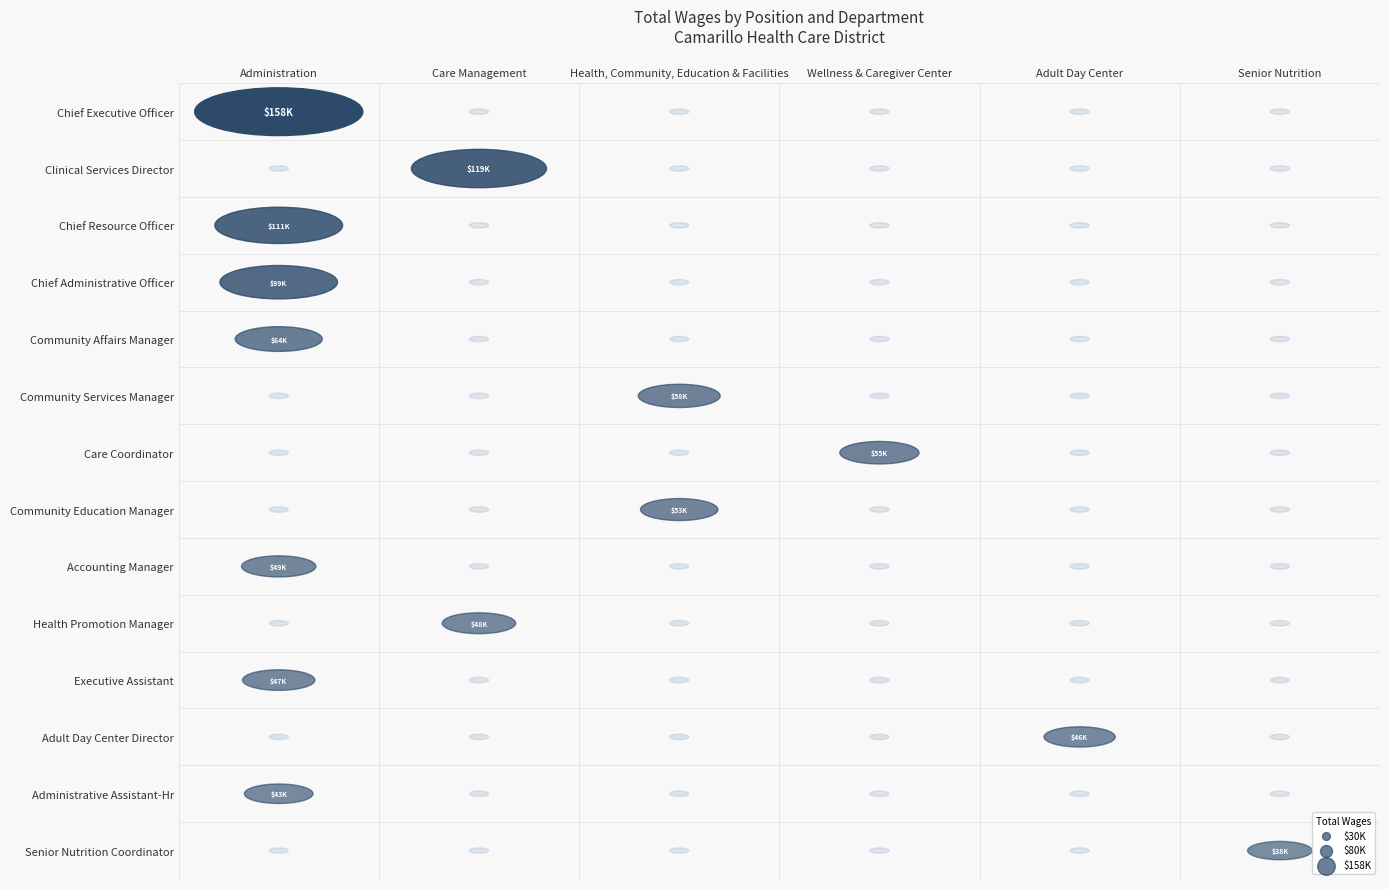

What is the difference between the second highest and minimum values in the Administration series?

110939